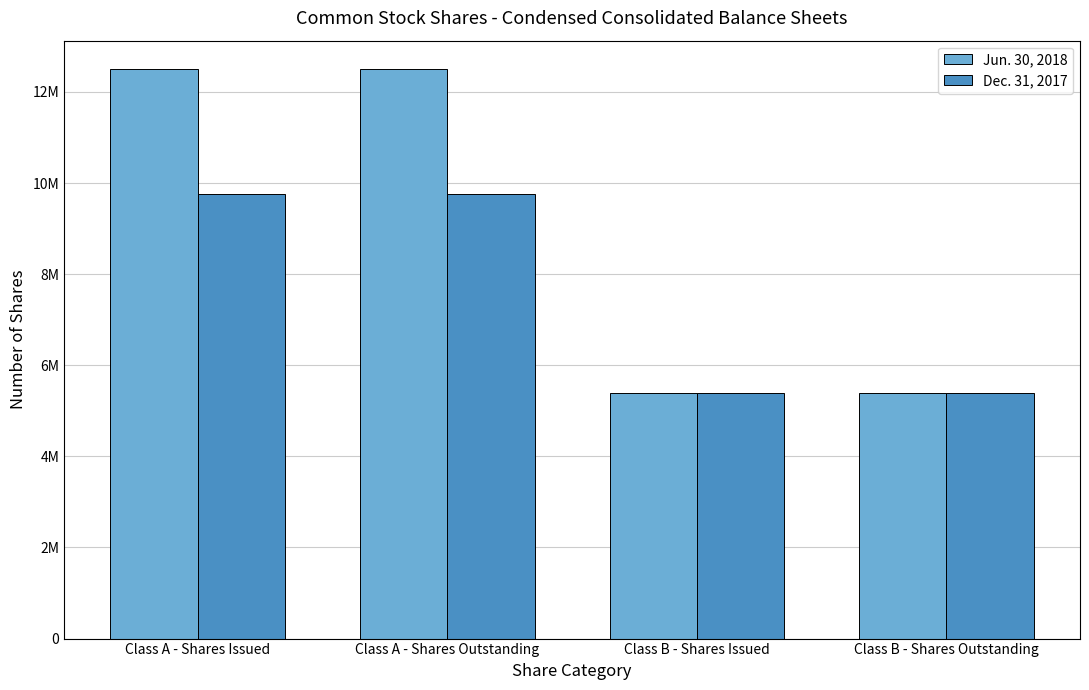

What are all the series names shown in the legend?

Jun. 30, 2018, Dec. 31, 2017